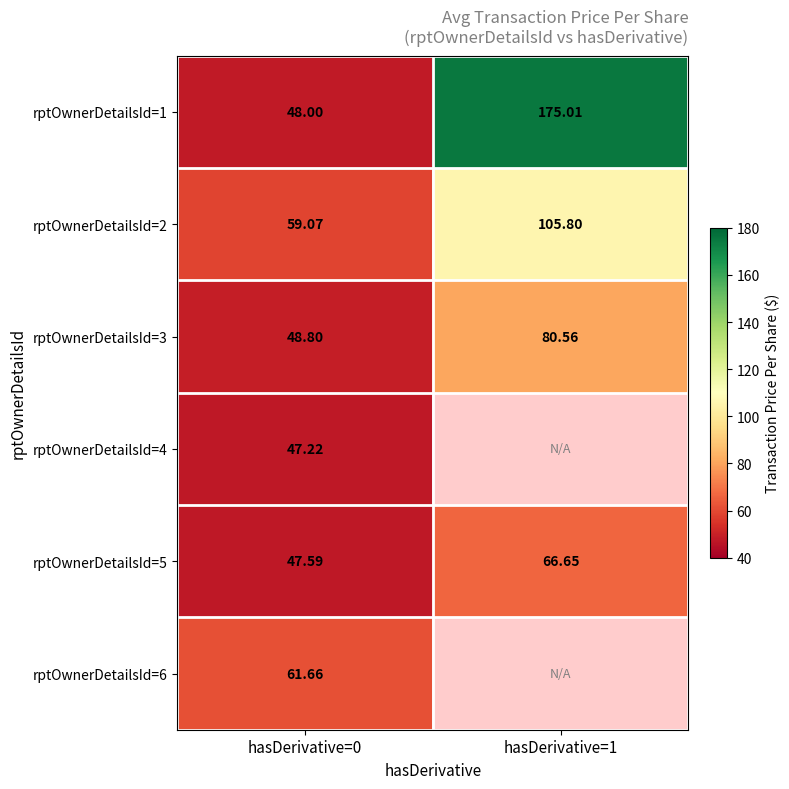

At how many categories does at least one series exceed 101?

1